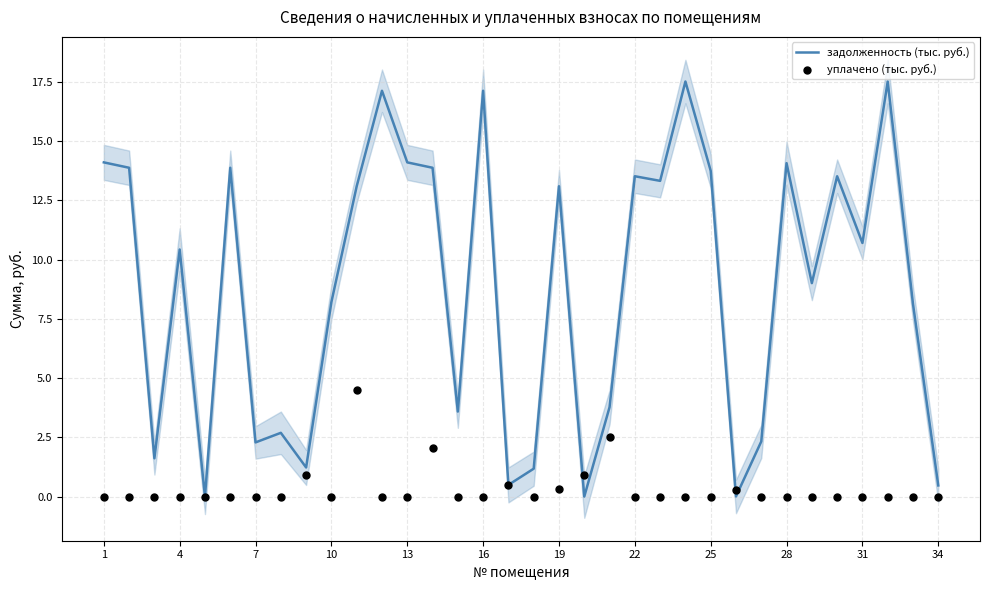

Which series reaches the minimum Y coordinate?

задолженность (тыс. руб.)